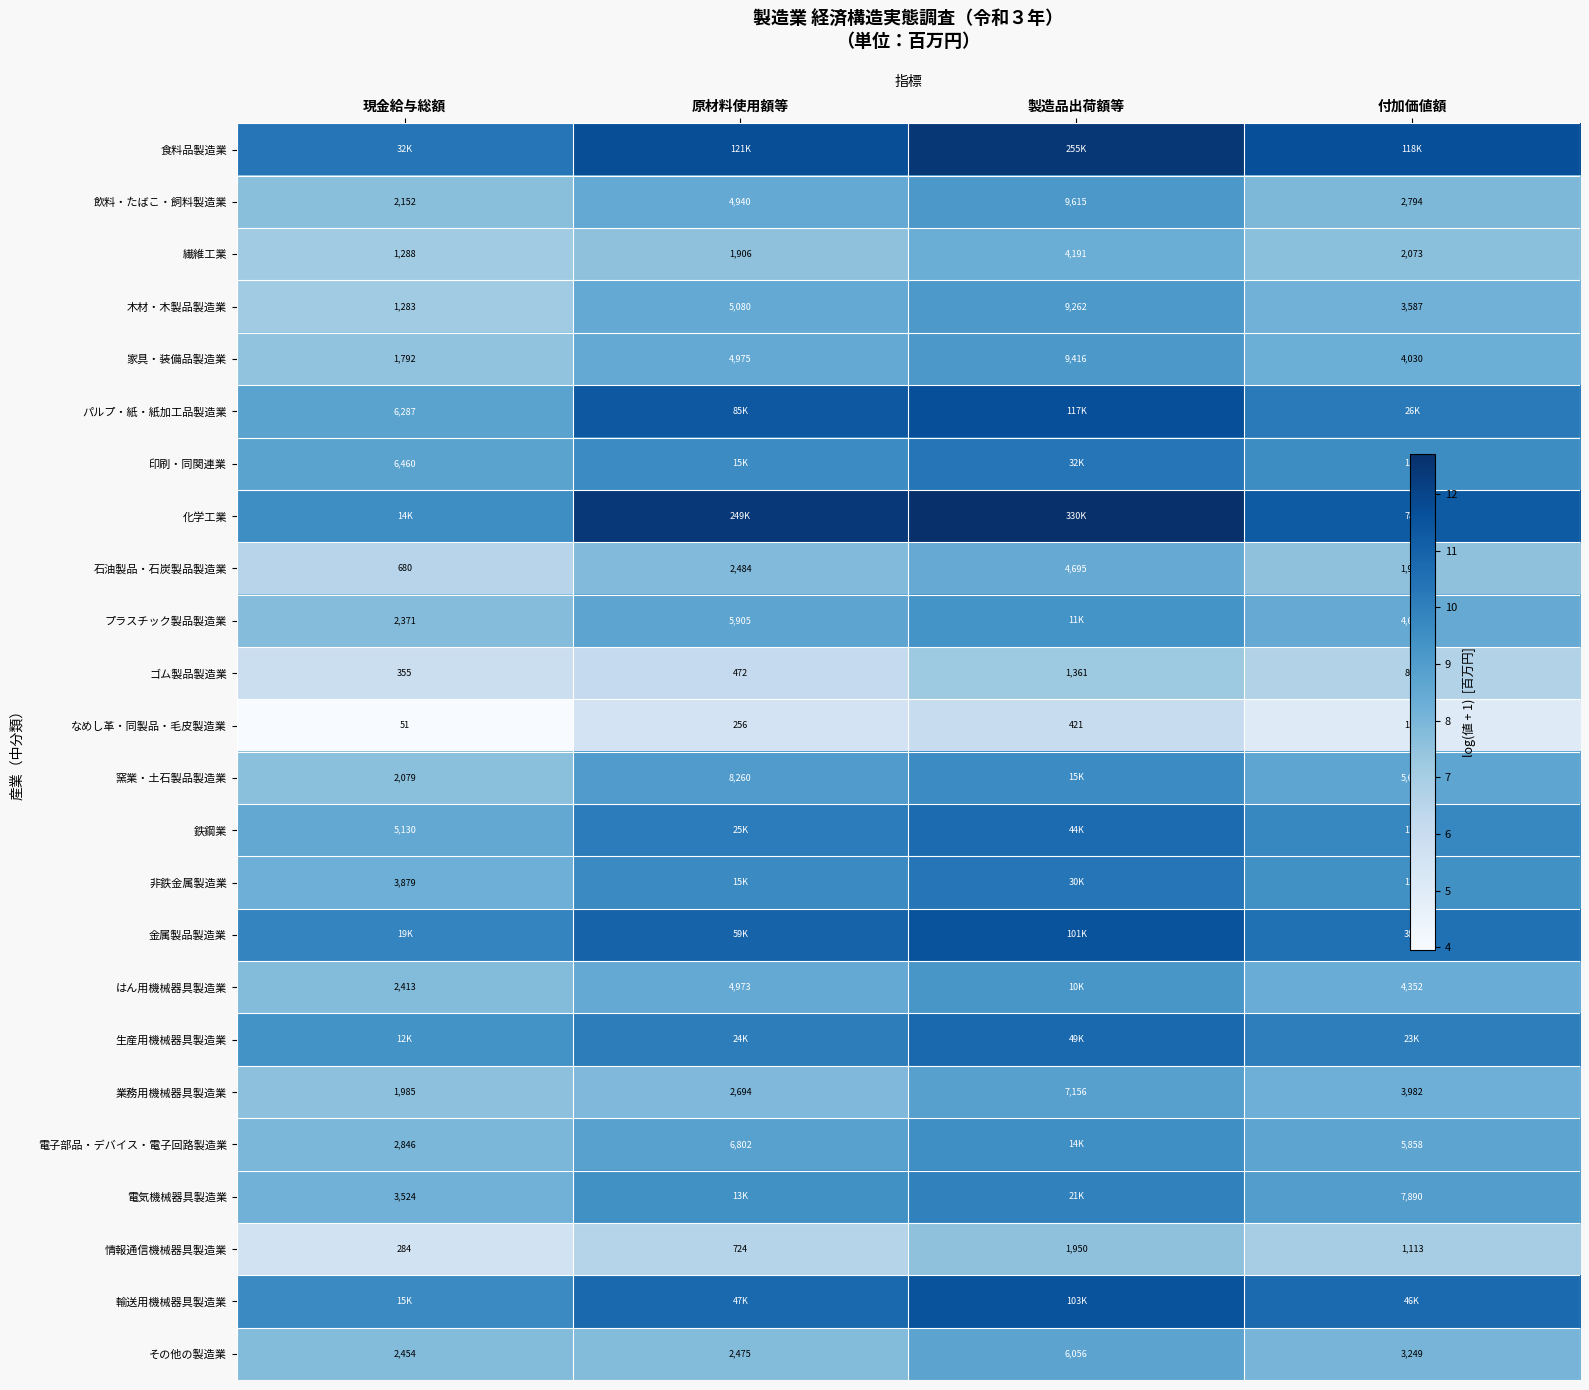

Which series has the largest range (max minus min)?

化学工業